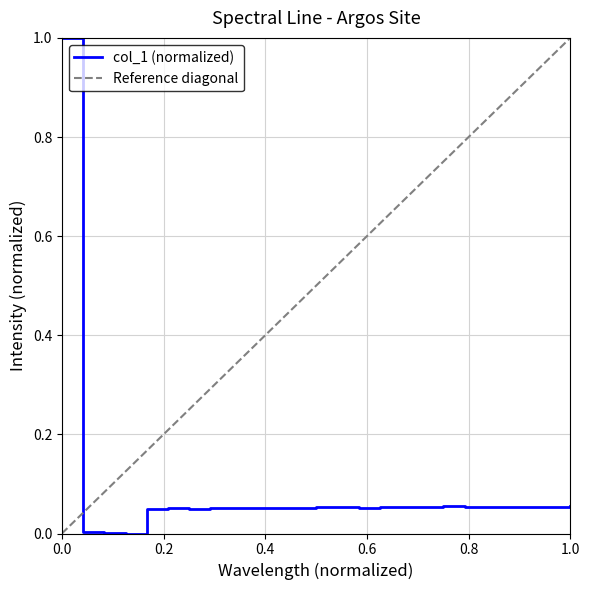

What value does the data have at 184.46687888?

0.1